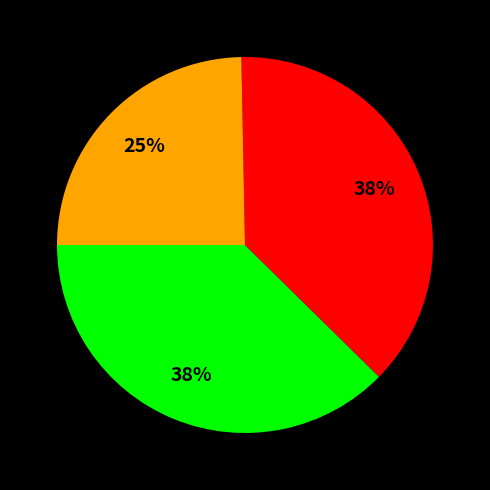

Does any single category account for the majority?

No